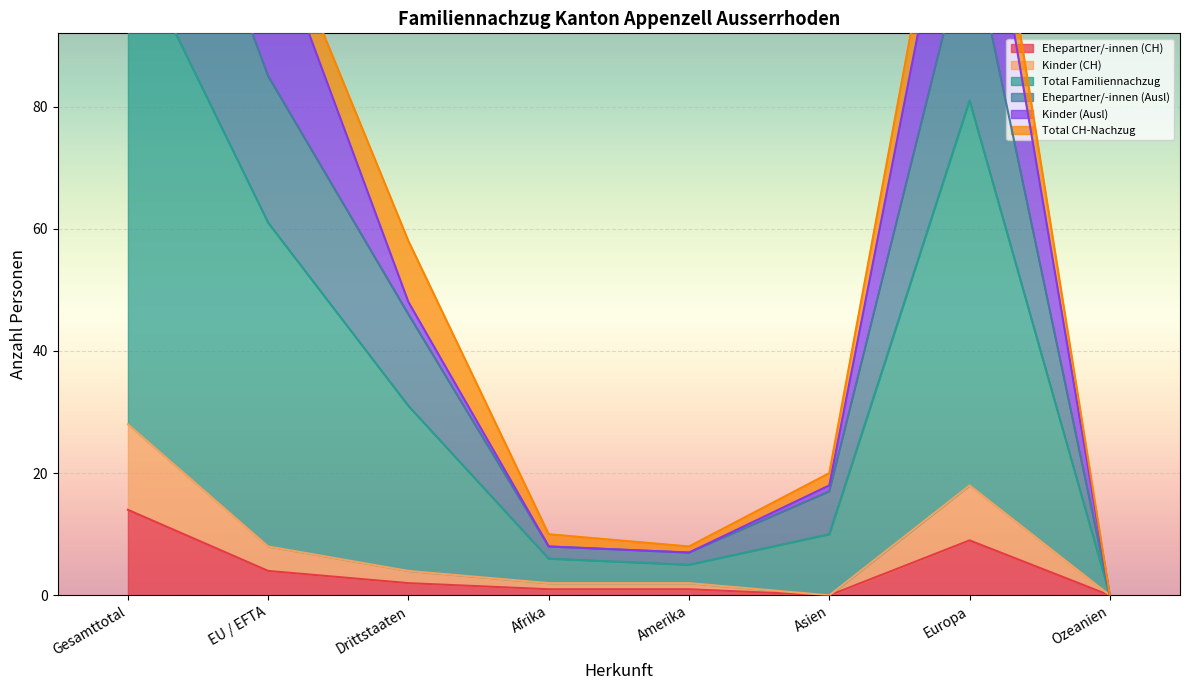

What is the difference between the maximum and second lowest values in the Ehepartner/-innen (Ausl) series?

140